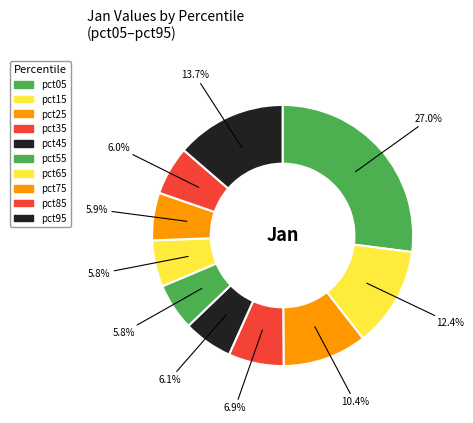

Rank the categories by value from lowest to highest.

pct65, pct55, pct75, pct85, pct45, pct35, pct25, pct15, pct95, pct05